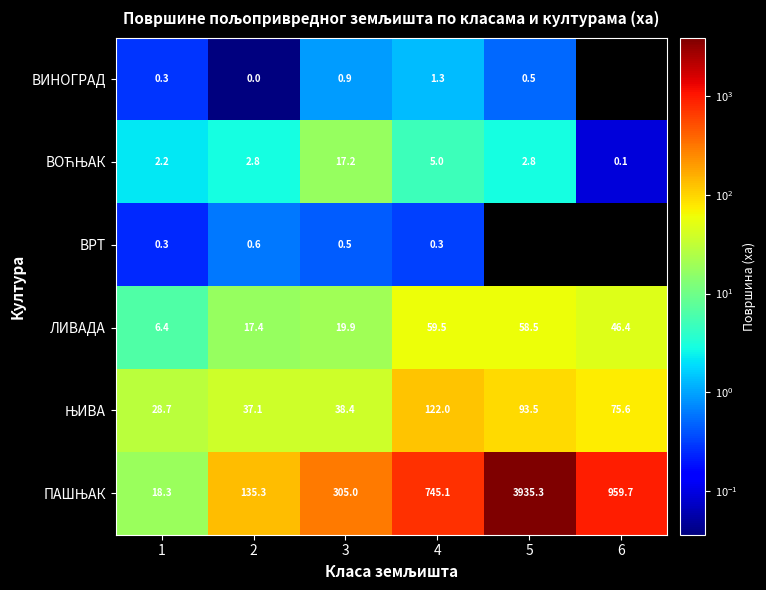

Is the value of ЛИВАДА at 6 greater than the value of ВИНОГРАД at 4?

Yes